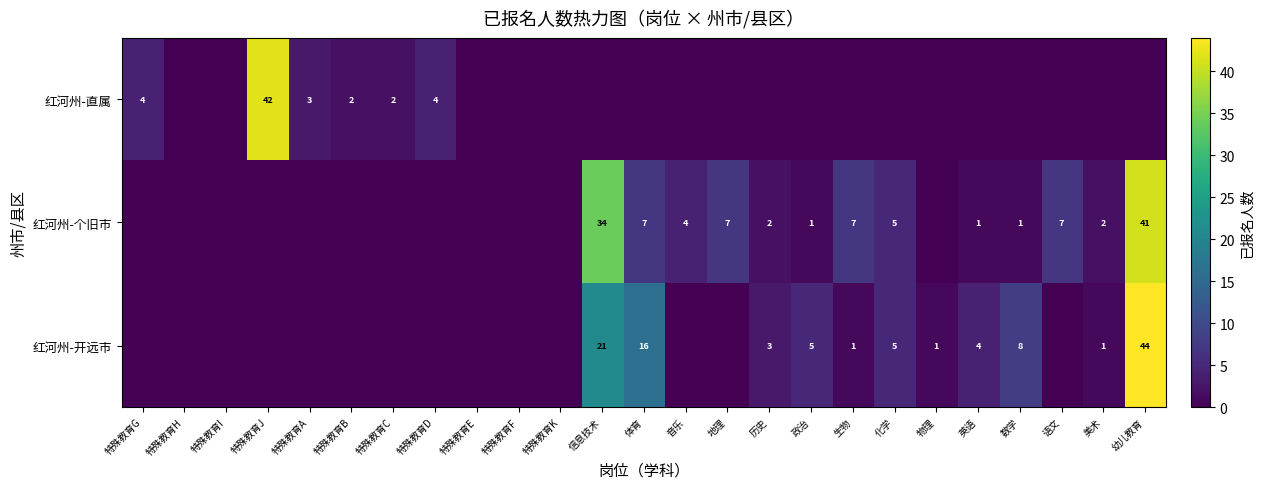

Count the number of data series in this chart.

3